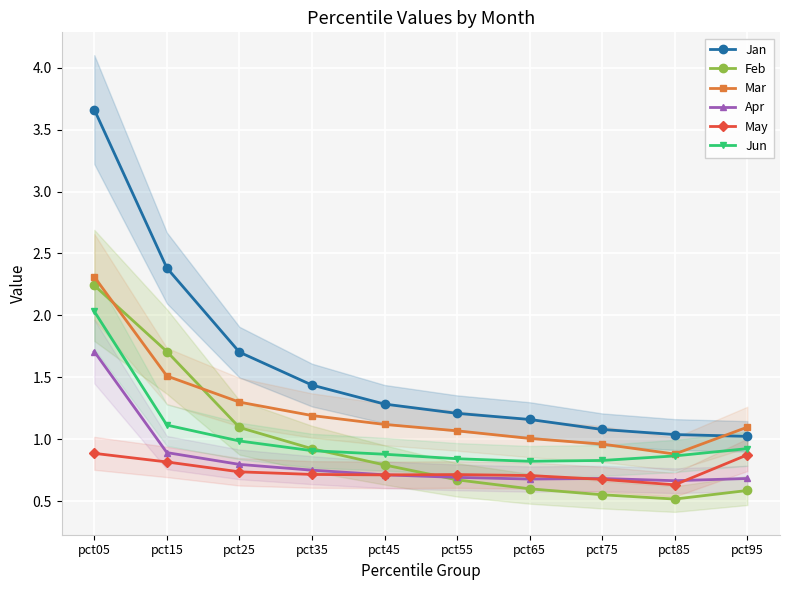

What value does the Jun series have at pct25?

1.0